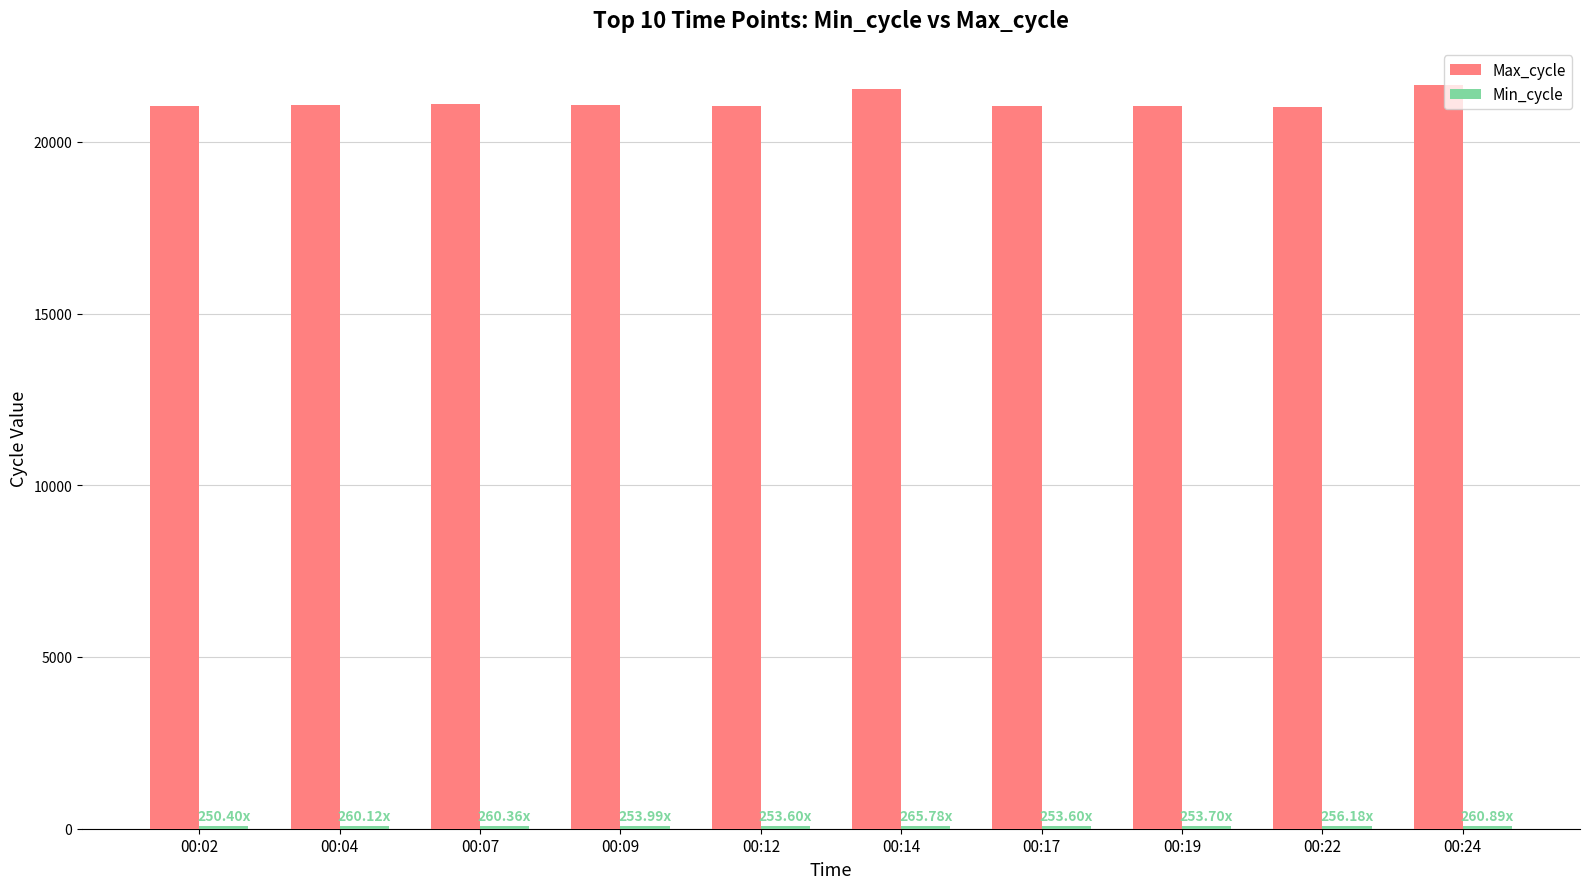

What is the minimum value for Max_cycle?

21007